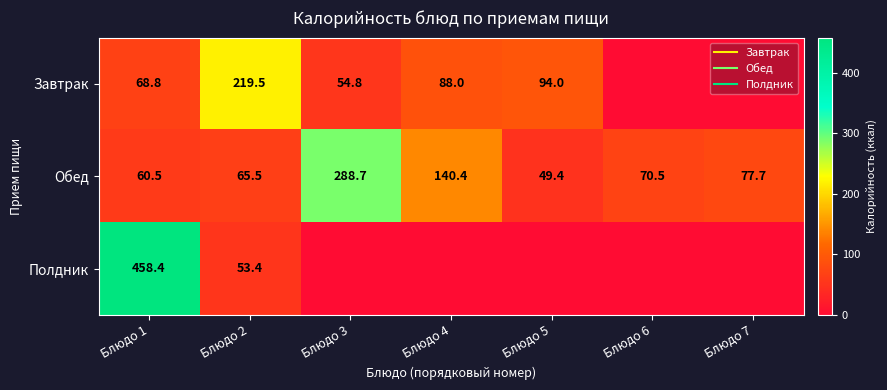

What is the difference between the Полдник values at Блюдо 7 and Блюдо 1?

458.4